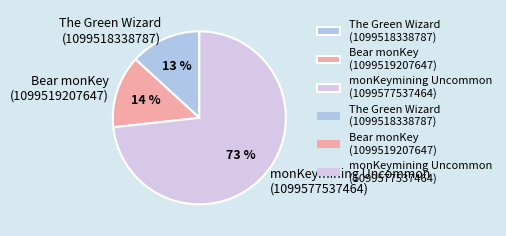

To the nearest percent, what is the combined percentage of Bear monKey (1099519207647) and monKeymining Uncommon (1099577537464)?

87%